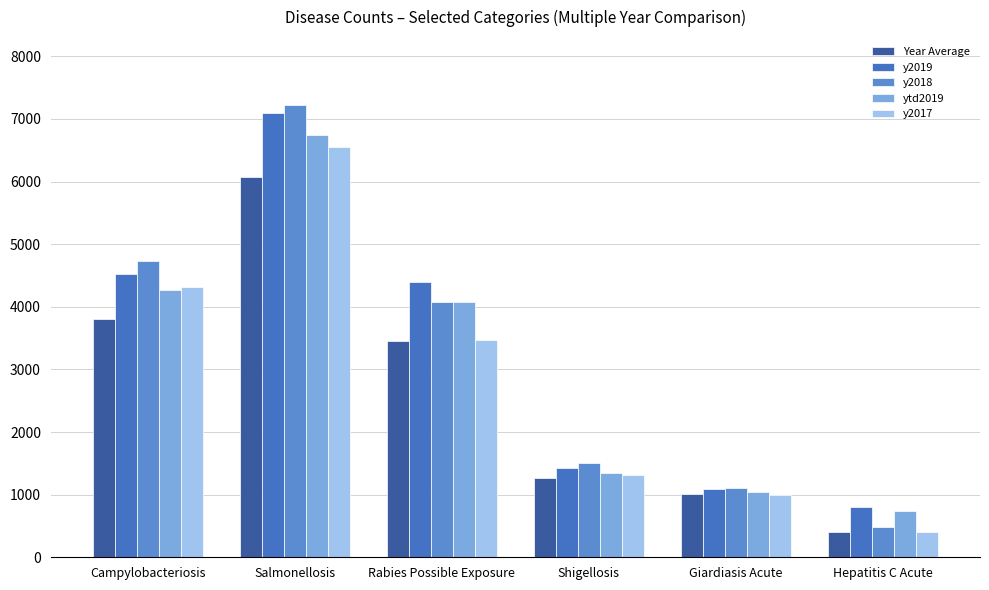

What is the greatest value displayed?

7224.0